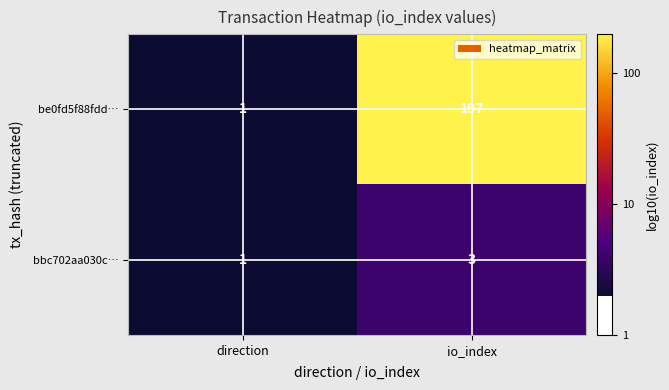

Where is be0fd5f88fdd… nearest to the value 99?

direction